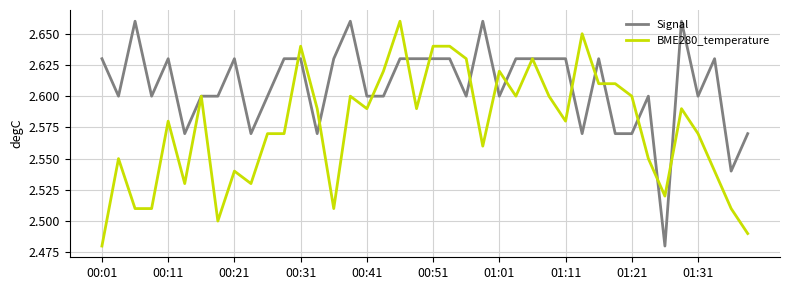

Which series has the largest total across all categories?

Signal